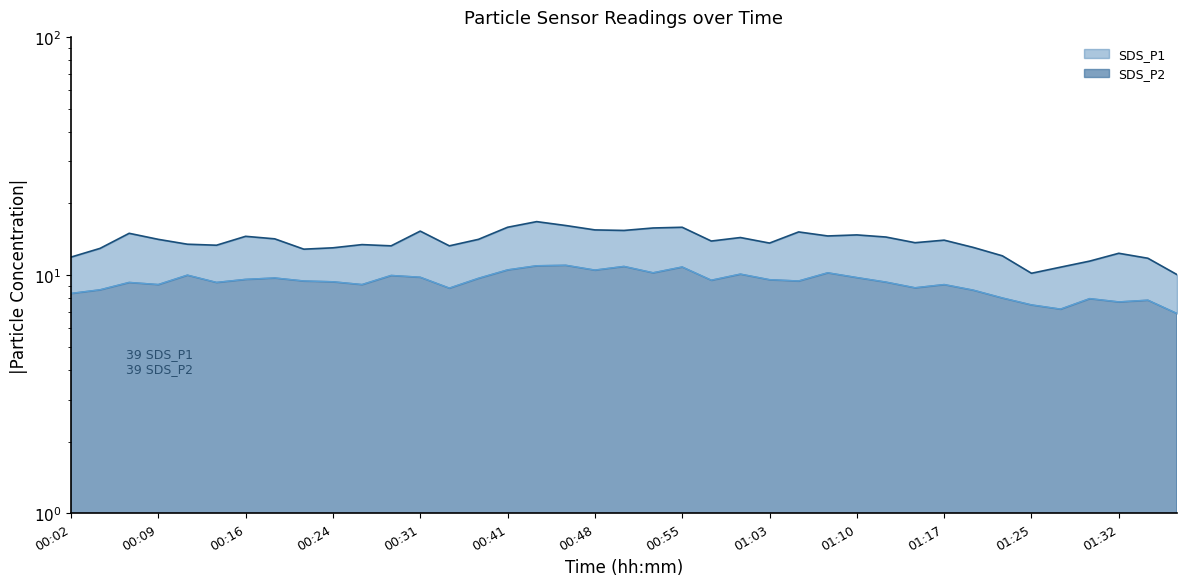

Which series changed the most between 00:26 and 01:34?

SDS_P1